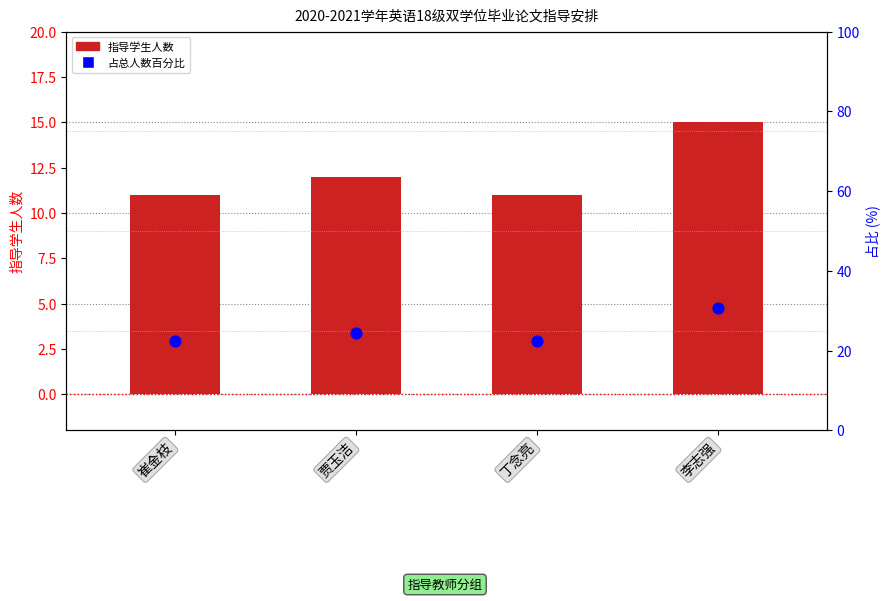

Which series contains the highest Y value?

占总人数百分比